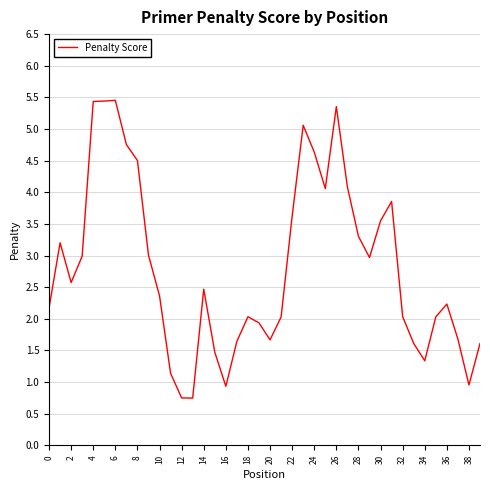

What is the difference between the maximum and minimum values?

4.7